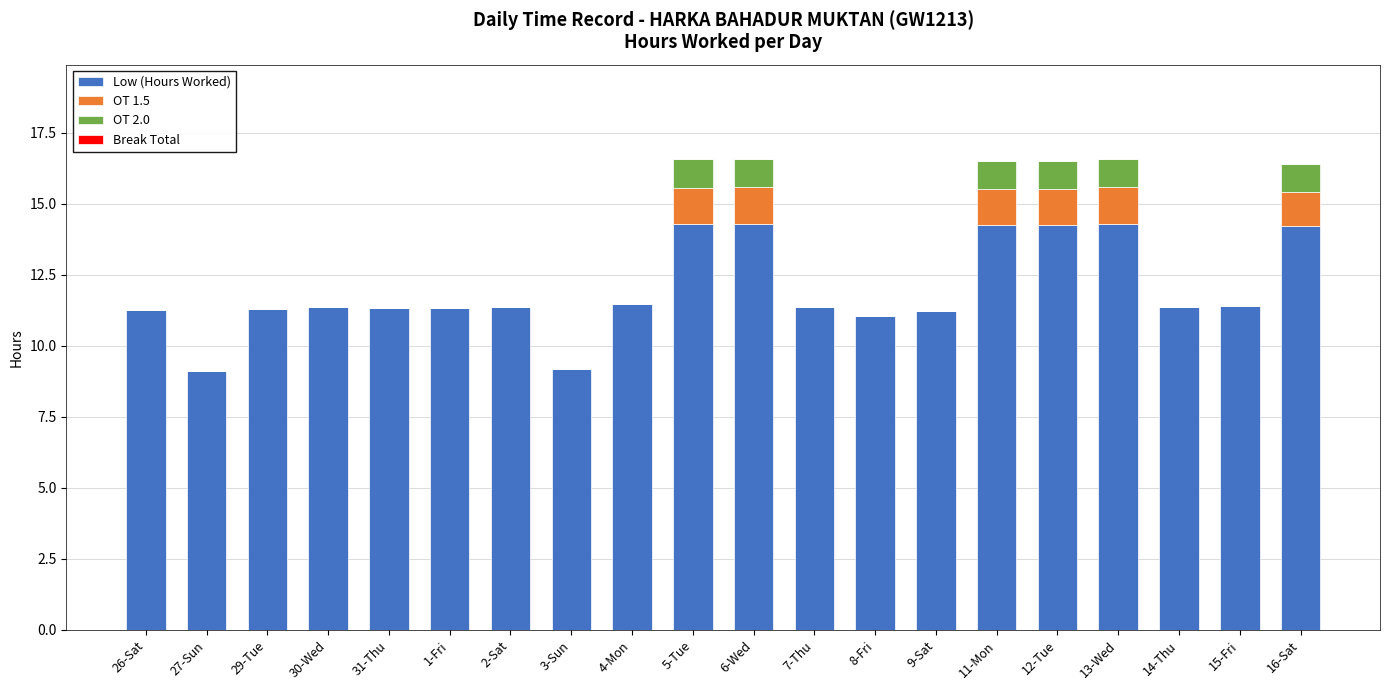

The Low (Hours Worked) series shows 11.3 at 7-Thu. True or false?

True